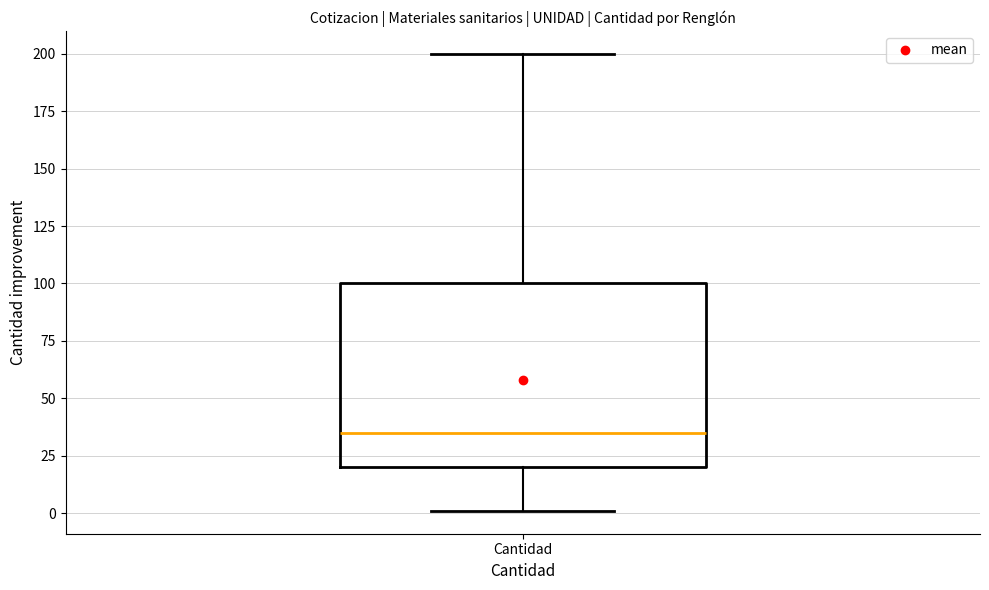

Transcribe this box plot: give where the median line is, the range the box spans, and where the two whiskers end, as read against the y-axis. The values are not printed on the chart, so give them approximately, as read against the axis.

median 35, box 20 to 100, whiskers 0 to 200